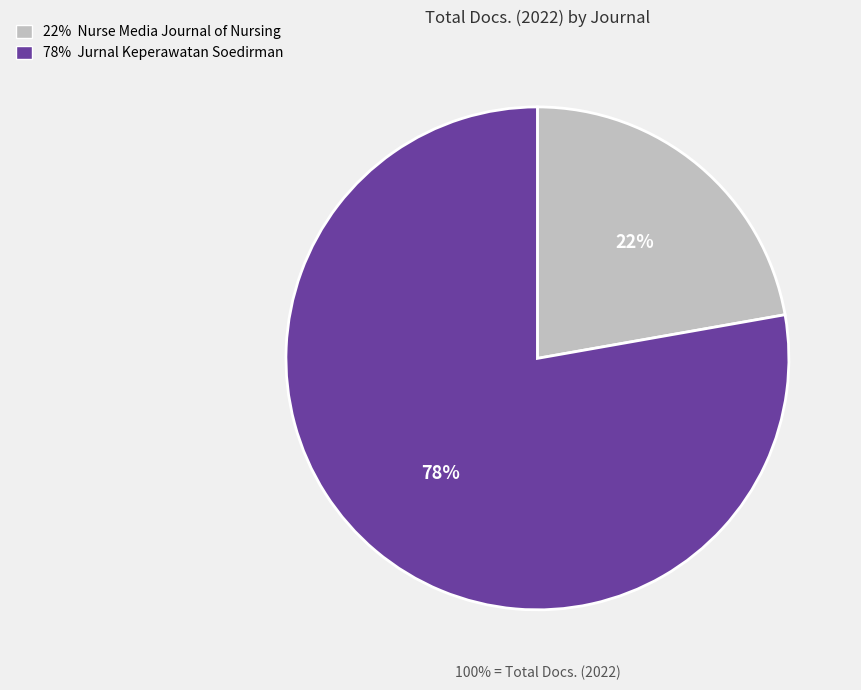

Combined, do Nurse Media Journal of Nursing and Jurnal Keperawatan Soedirman account for over 50%?

Yes